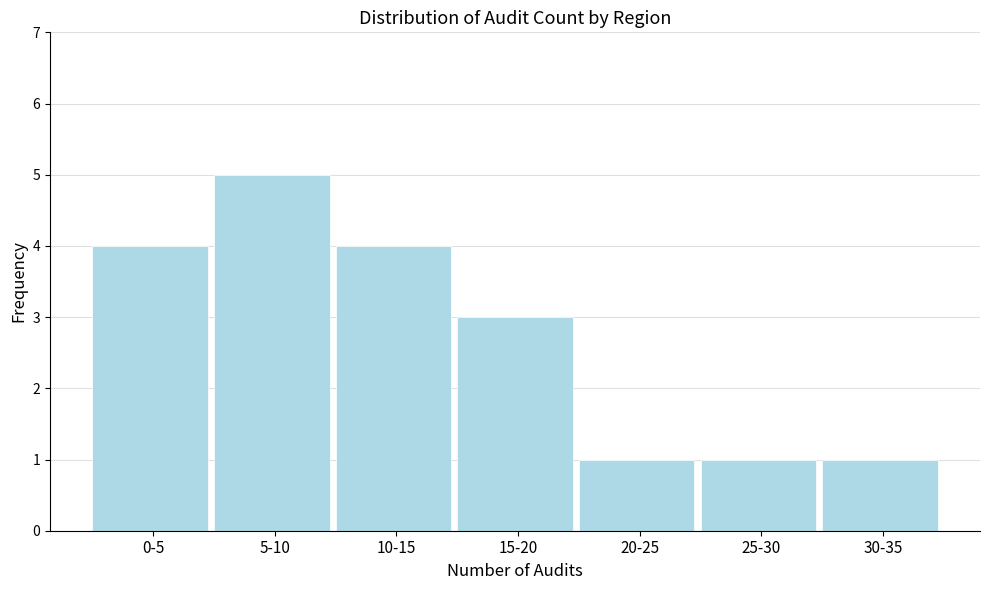

Reading left to right, extract all data points from this chart.

4	5	4	3	1	1	1